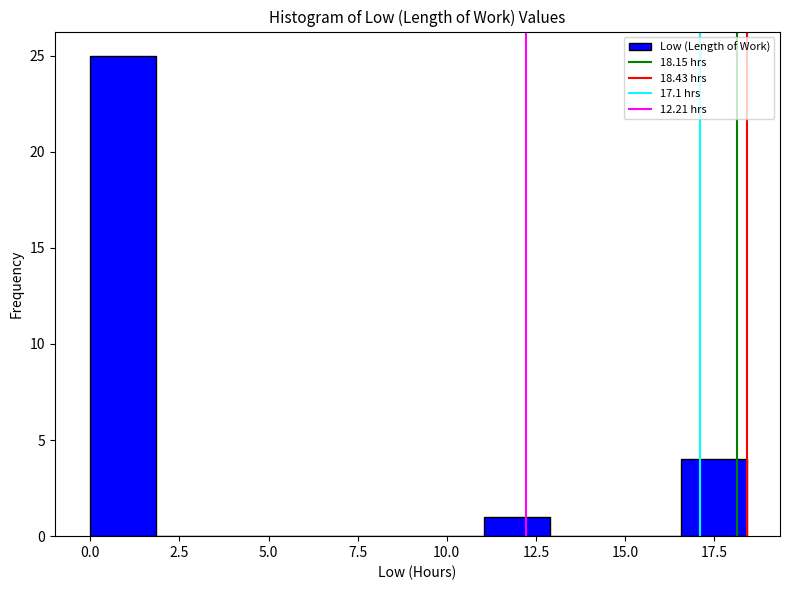

Read against the x-axis, roughly where is the centre of the tallest bar?

1.0